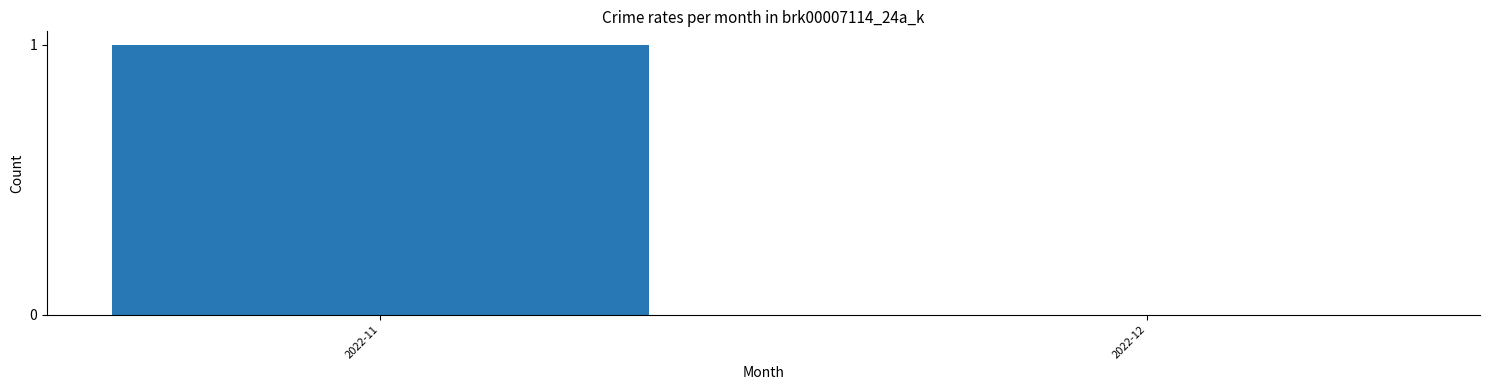

Reading right to left, transcribe all the data shown in this chart.

2022-12=0	2022-11=1